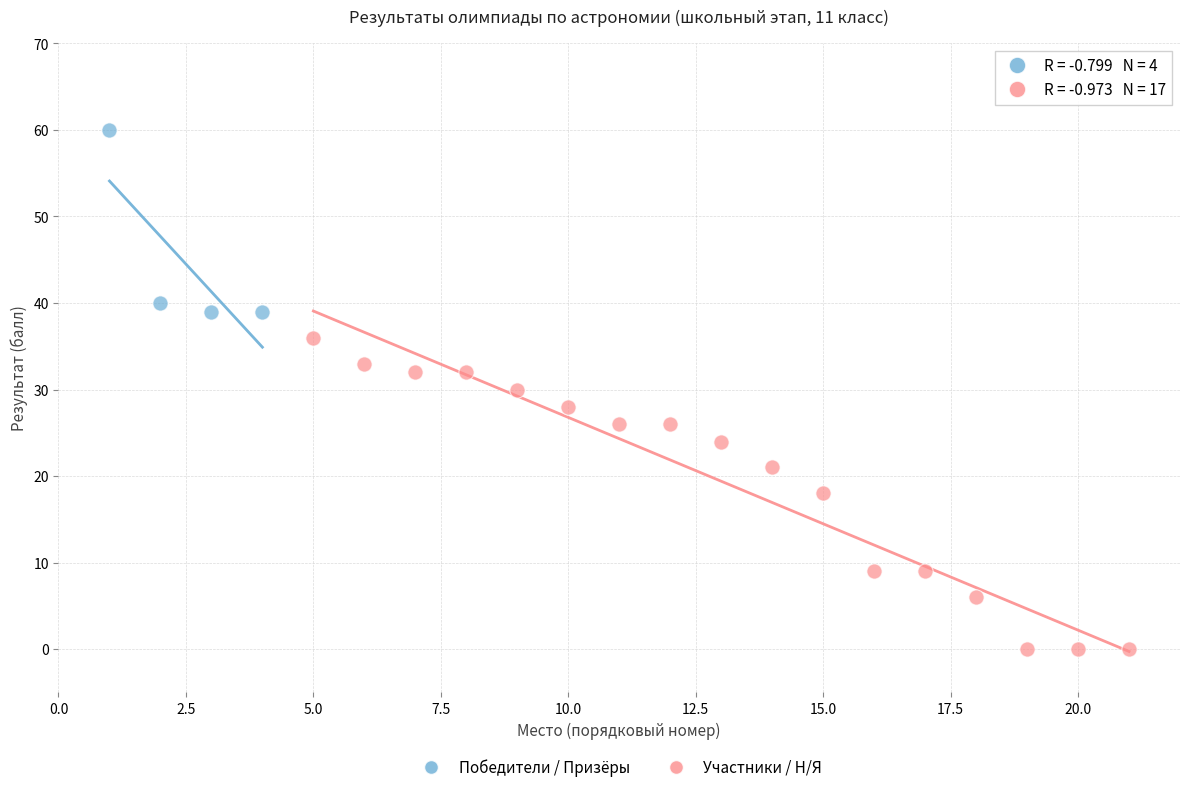

Which series has the largest Y range (max minus min)?

Участники / Н/Я